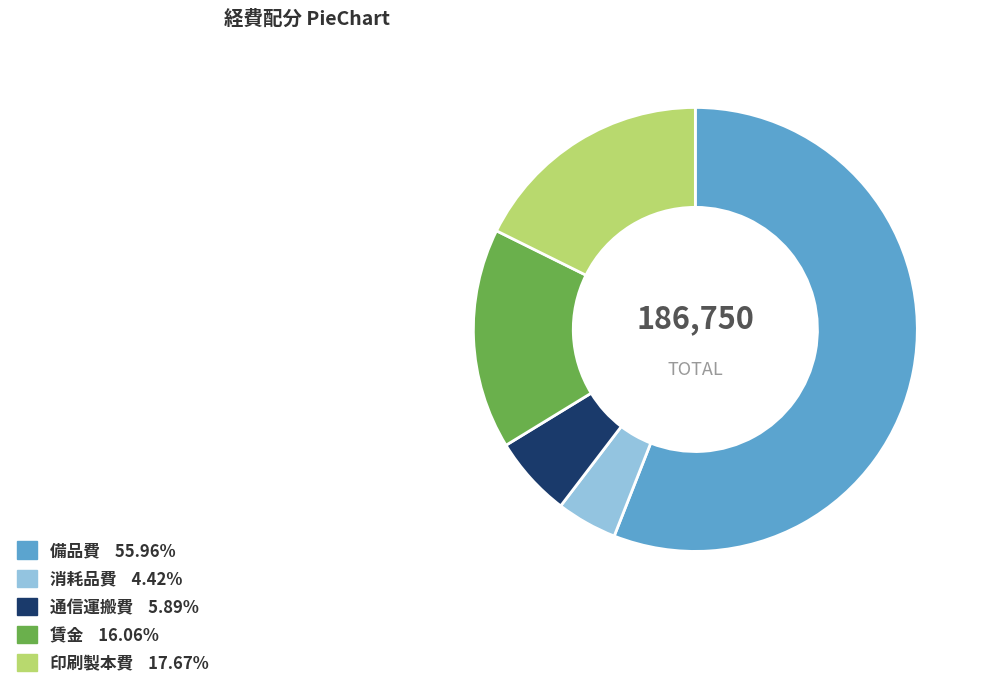

Is it true that 印刷製本費 is 18% of the pie?

True